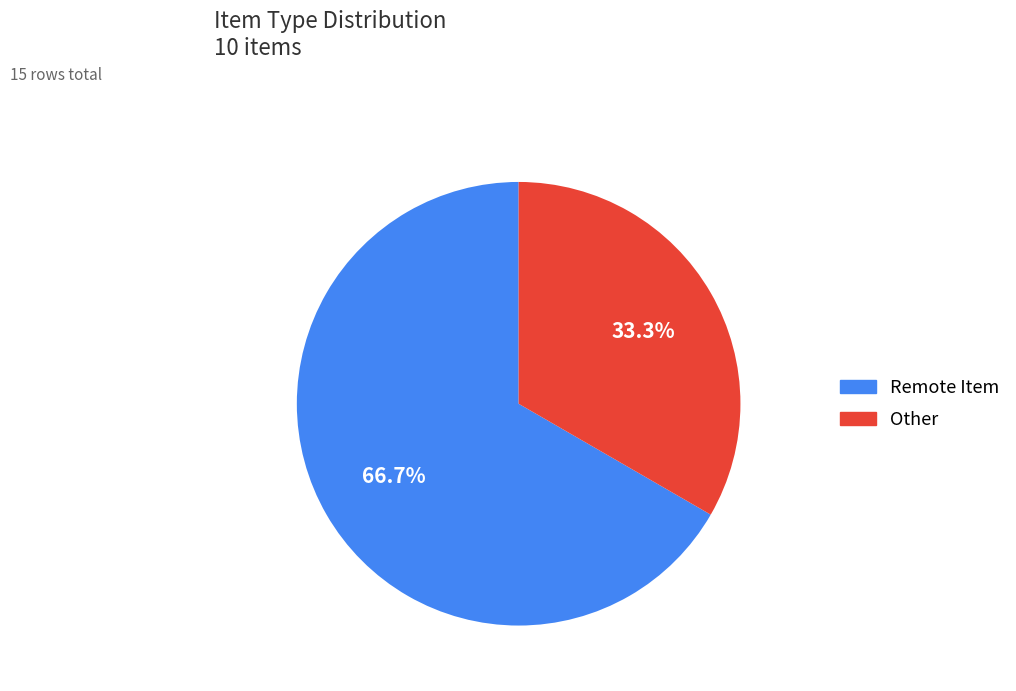

Is there any slice that represents more than half of the pie?

Yes